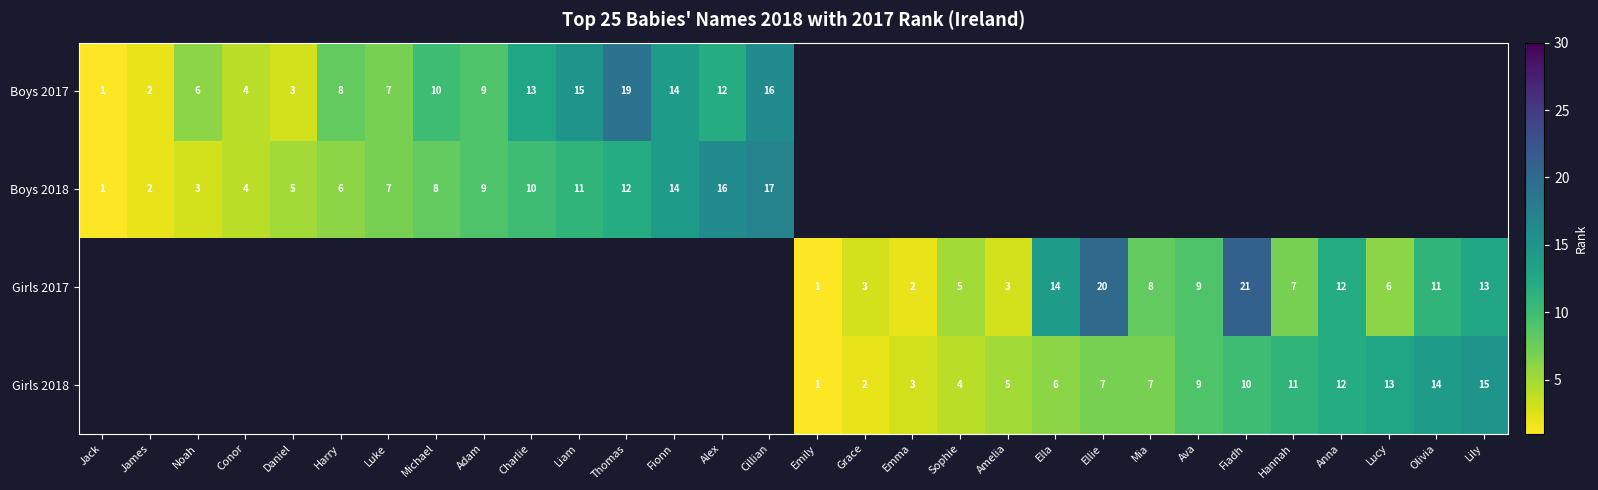

Is it true that Girls 2017 equals 7 at Ella?

False